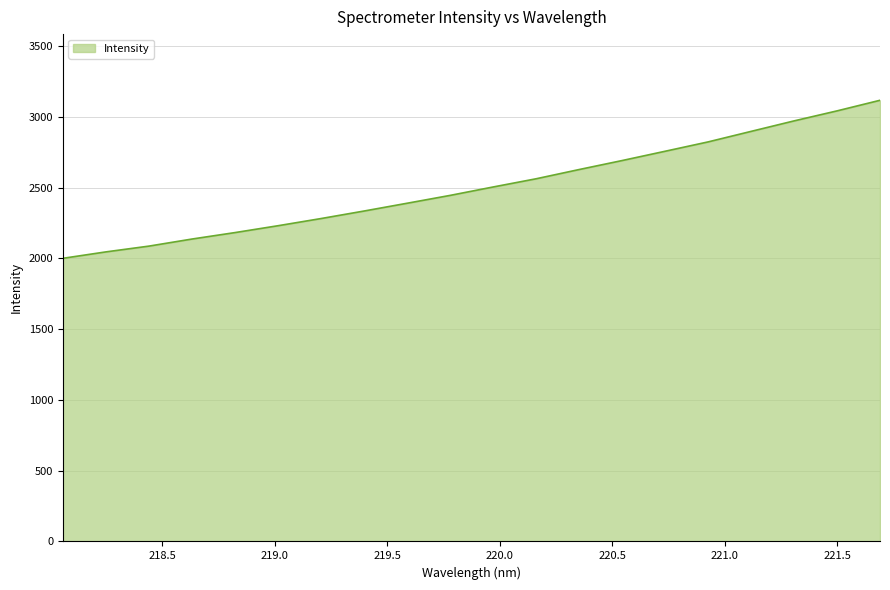

What is the minimum value shown in the chart?

2000.9